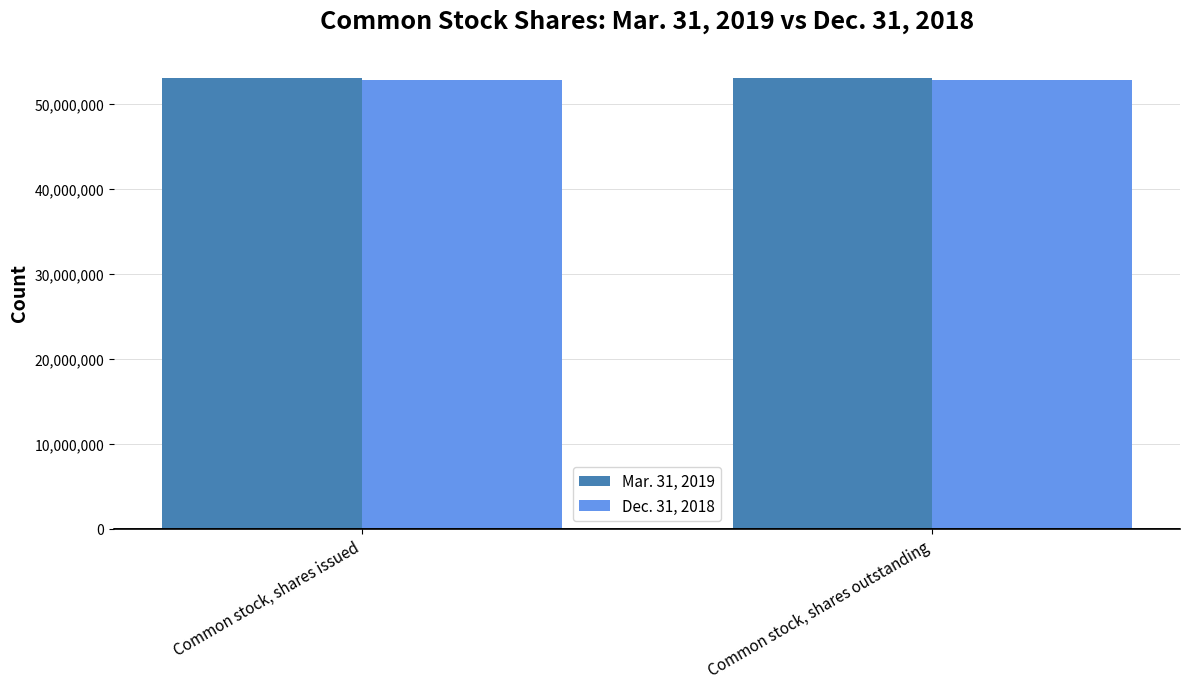

What is the label of the 1st bar from the right?

Common stock, shares outstanding